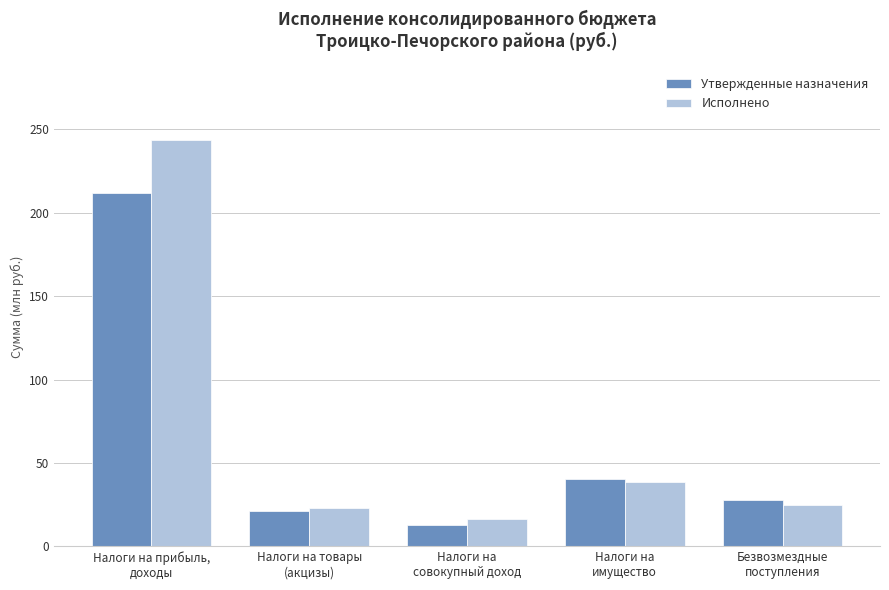

At Налоги на прибыль,
доходы, list the series in order from smallest to largest.

Утвержденные назначения, Исполнено